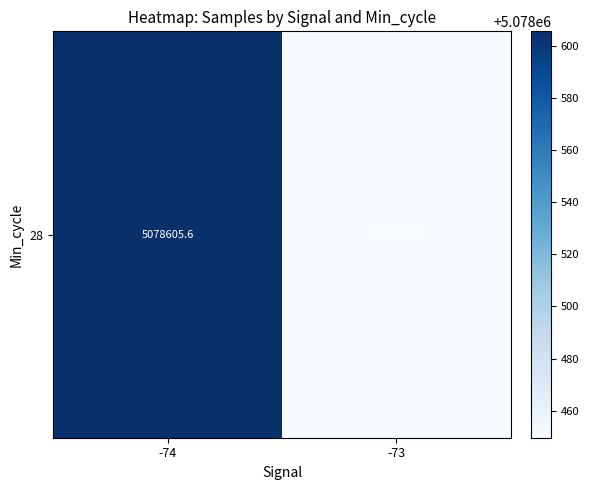

What is the sum of the values at -74 and -73?

10157055.2